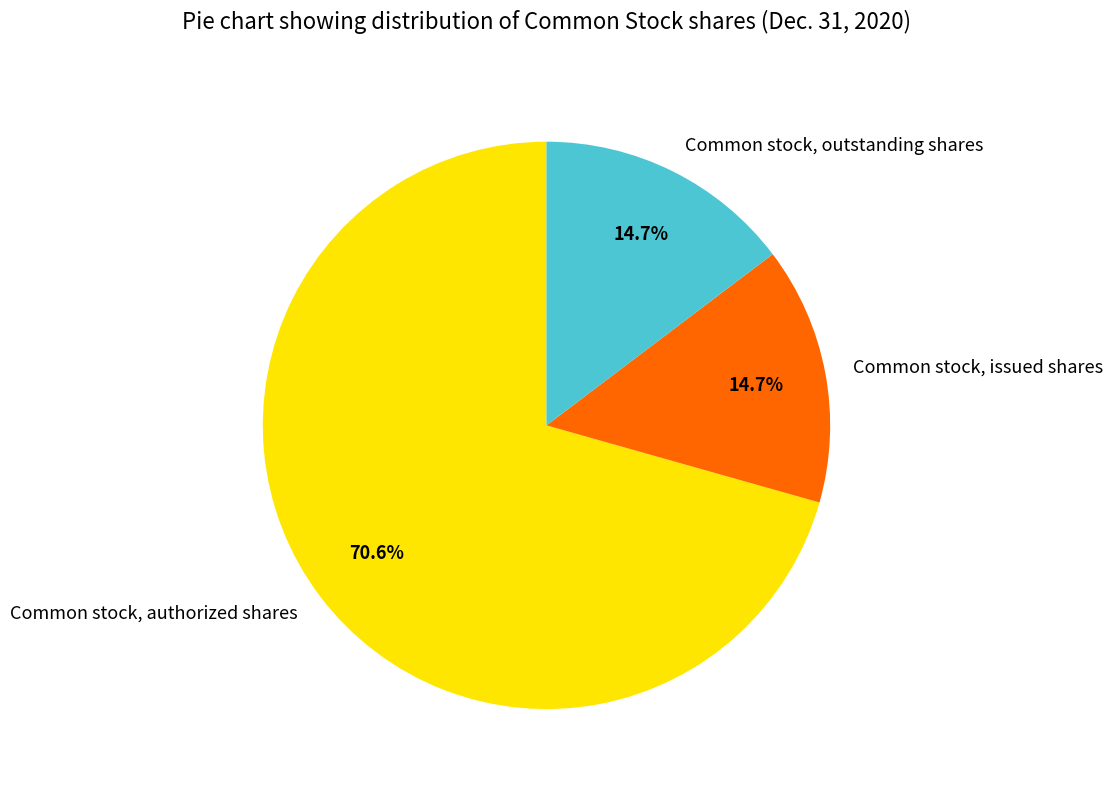

Which has a higher value, Common stock, issued shares or Common stock, authorized shares?

Common stock, authorized shares